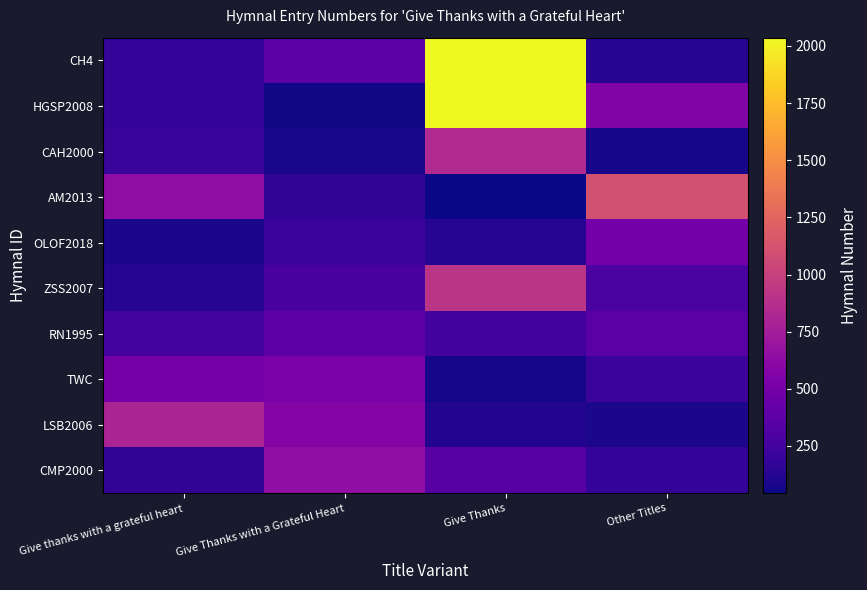

Between Give Thanks and Give Thanks with a Grateful Heart, which is larger?

Give Thanks